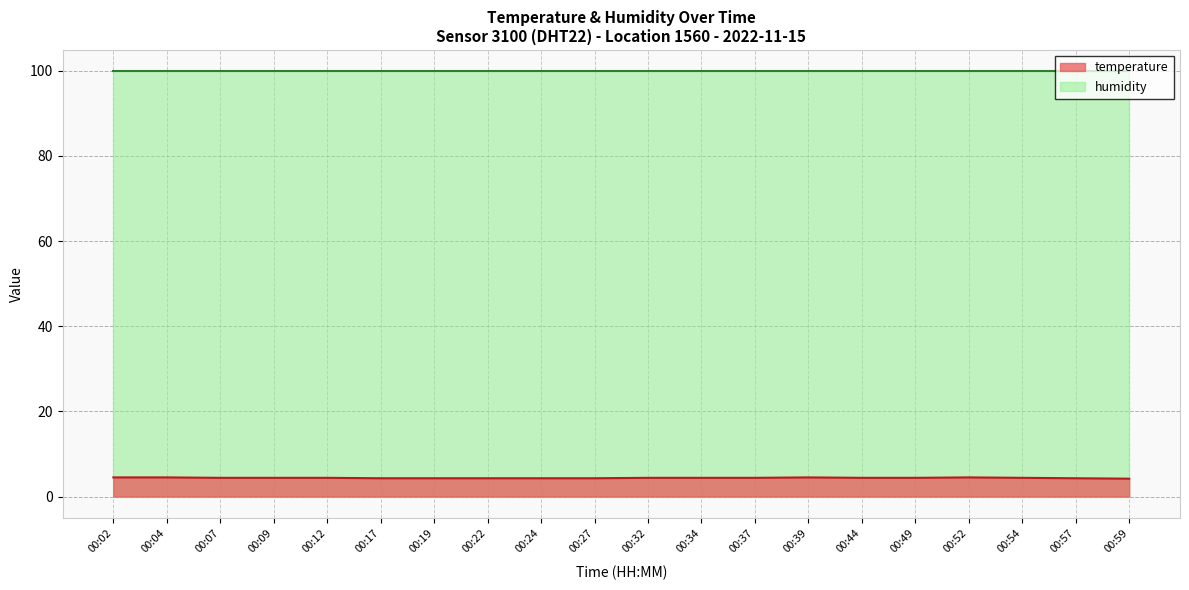

What is the sum of all values?

87.6